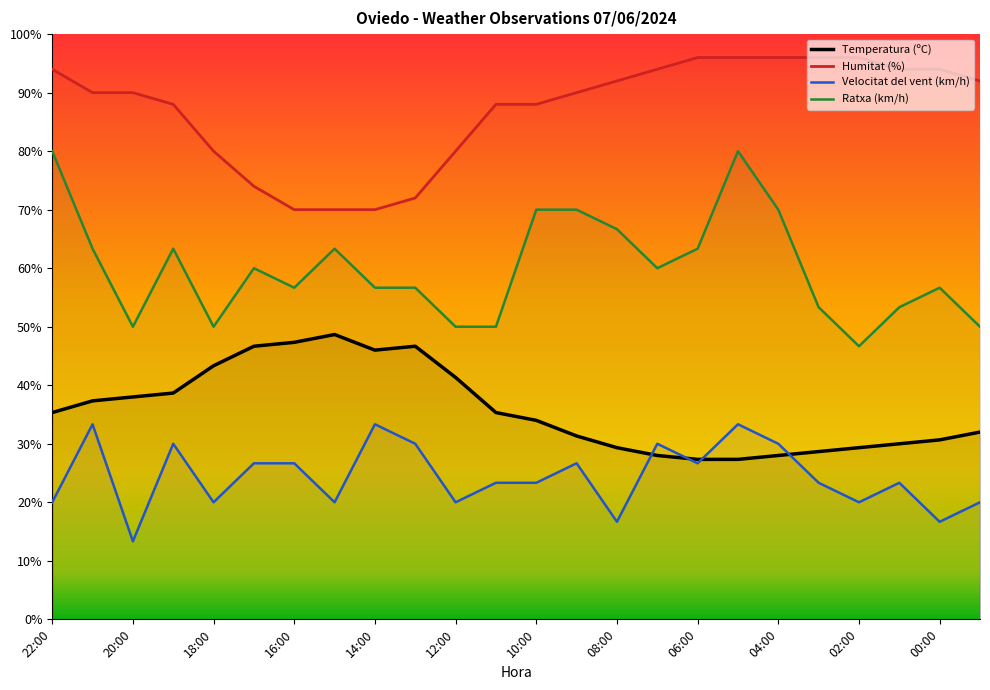

What is the label of the 3rd point from the left?

20:00